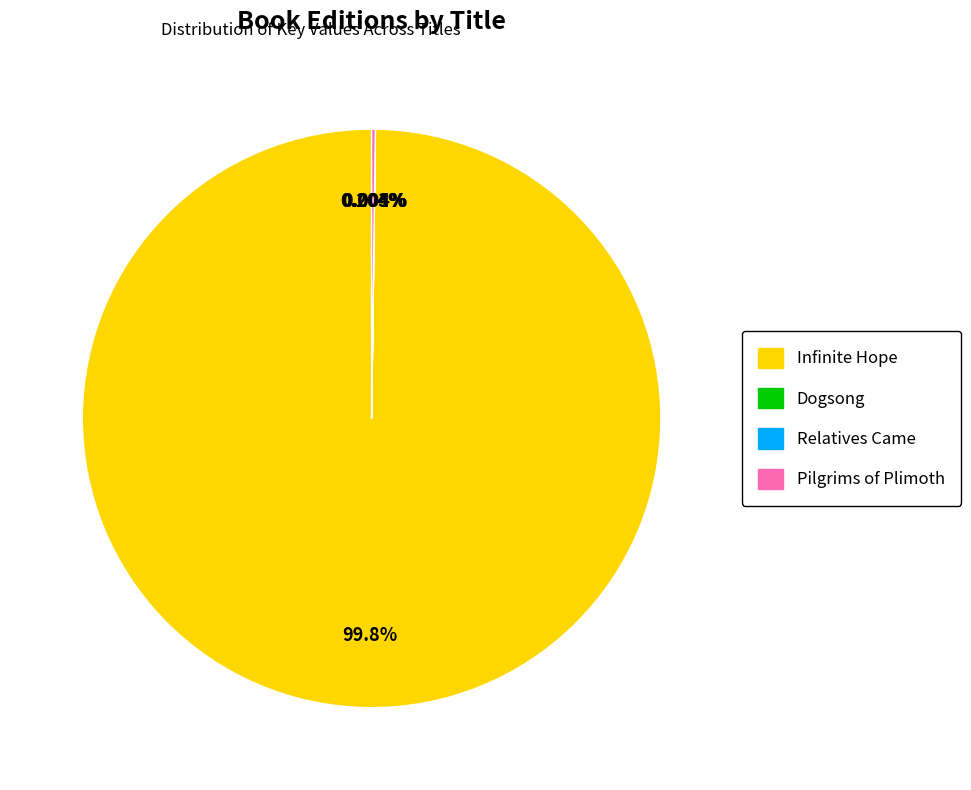

What is the largest slice in the pie chart?

Infinite Hope